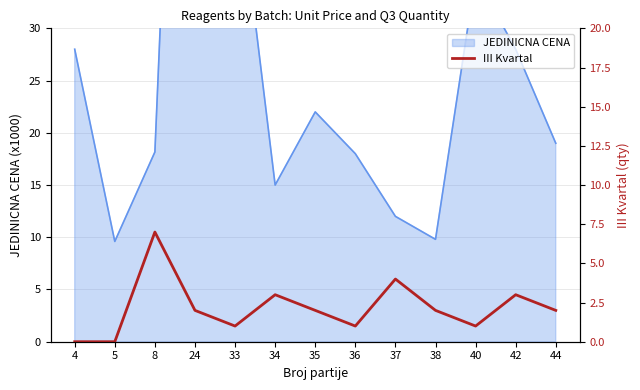

How many points are lower than both their immediate neighbors (excluding endpoints)?

3